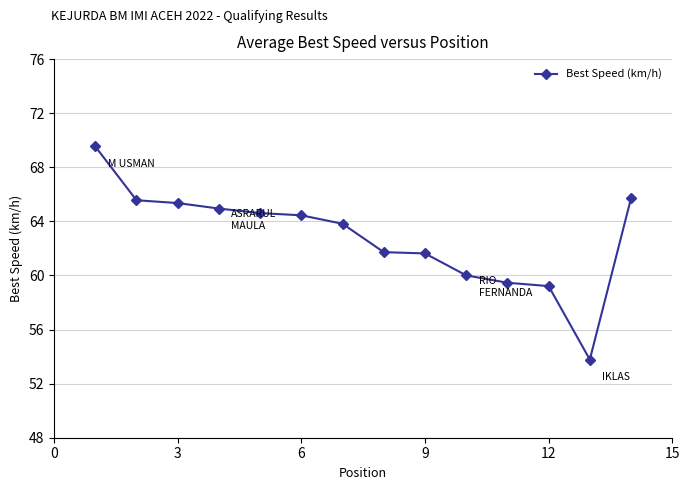

What is the minimum value shown in the chart?

53.8